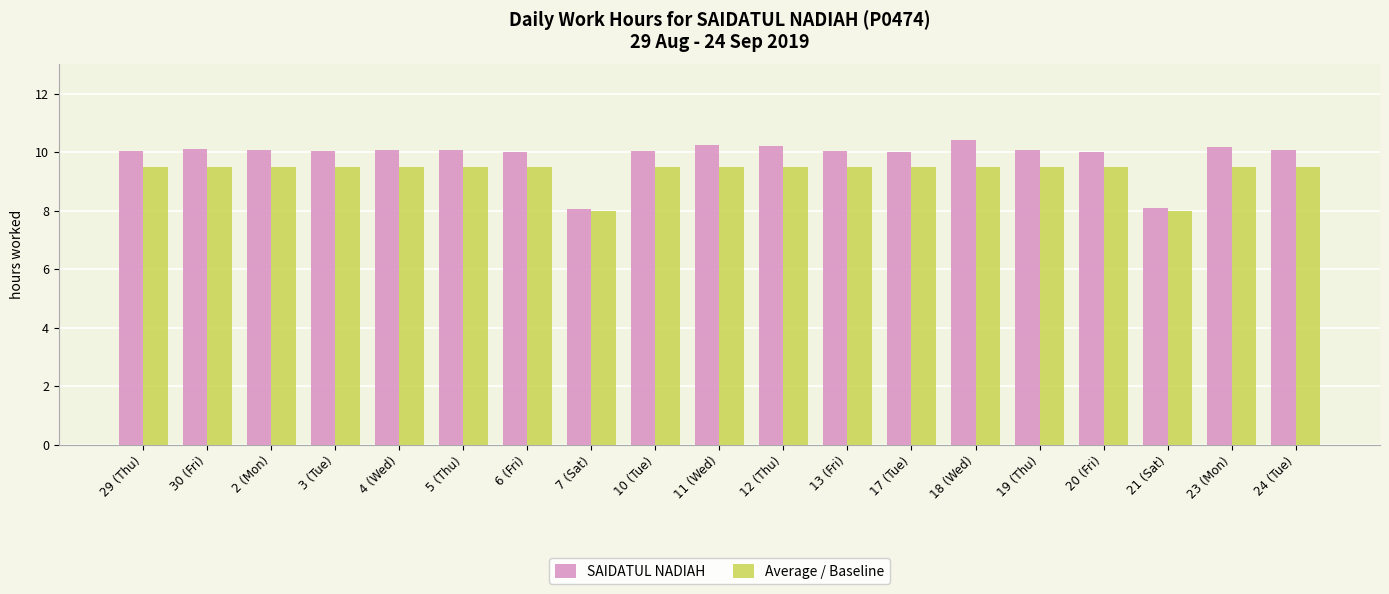

What is the sum of the SAIDATUL NADIAH values at 13 (Fri) and 2 (Mon)?

20.1